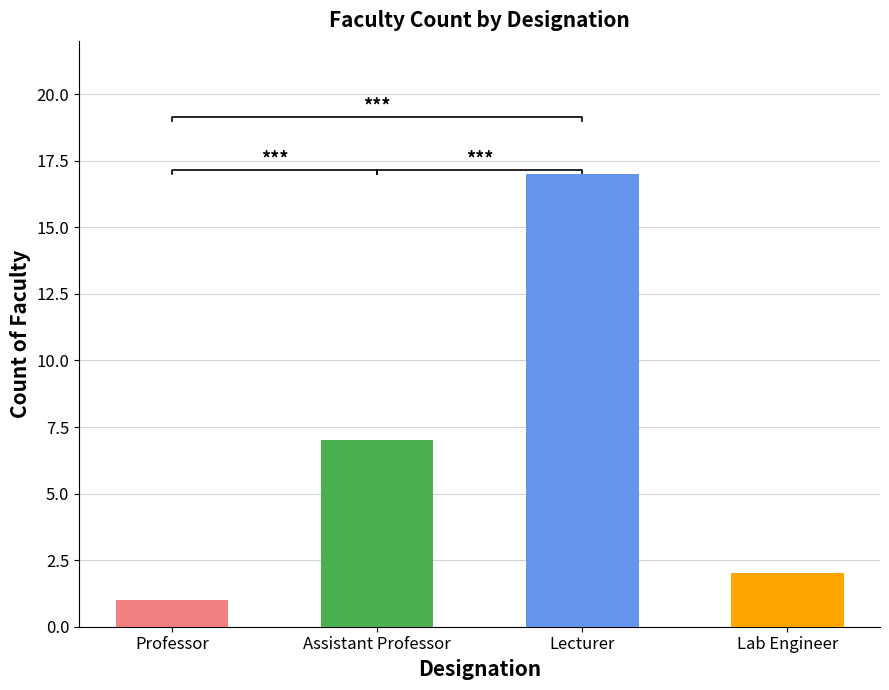

What is the difference between the maximum and minimum values?

16